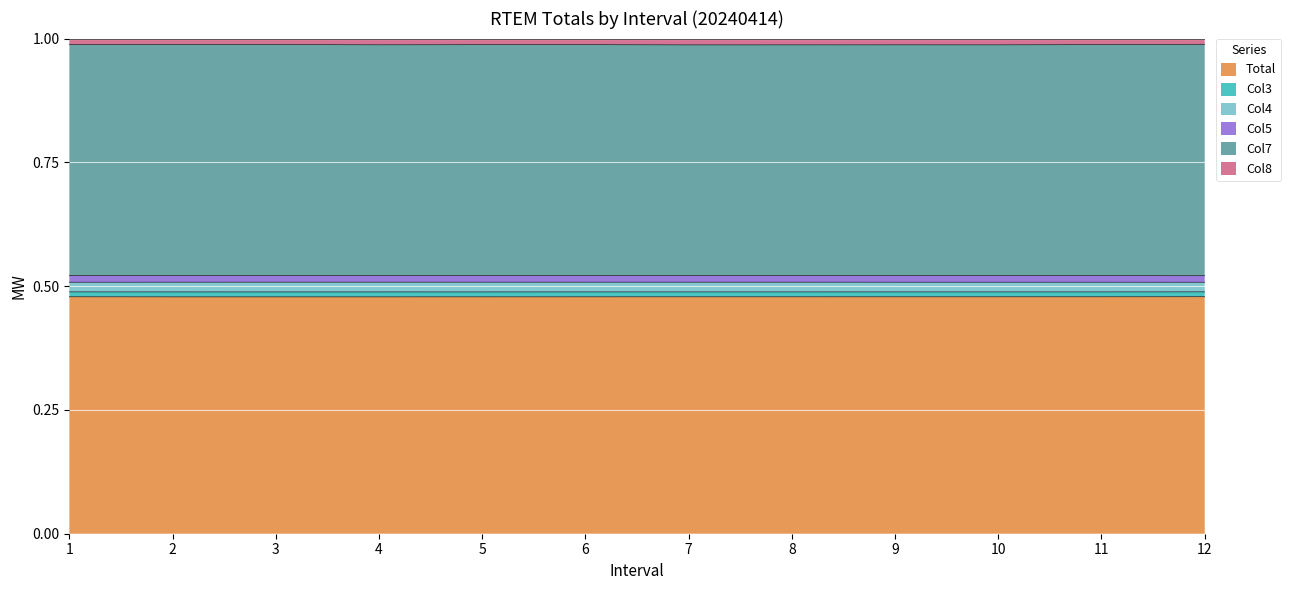

The Total series shows 0.8 at 2. True or false?

False